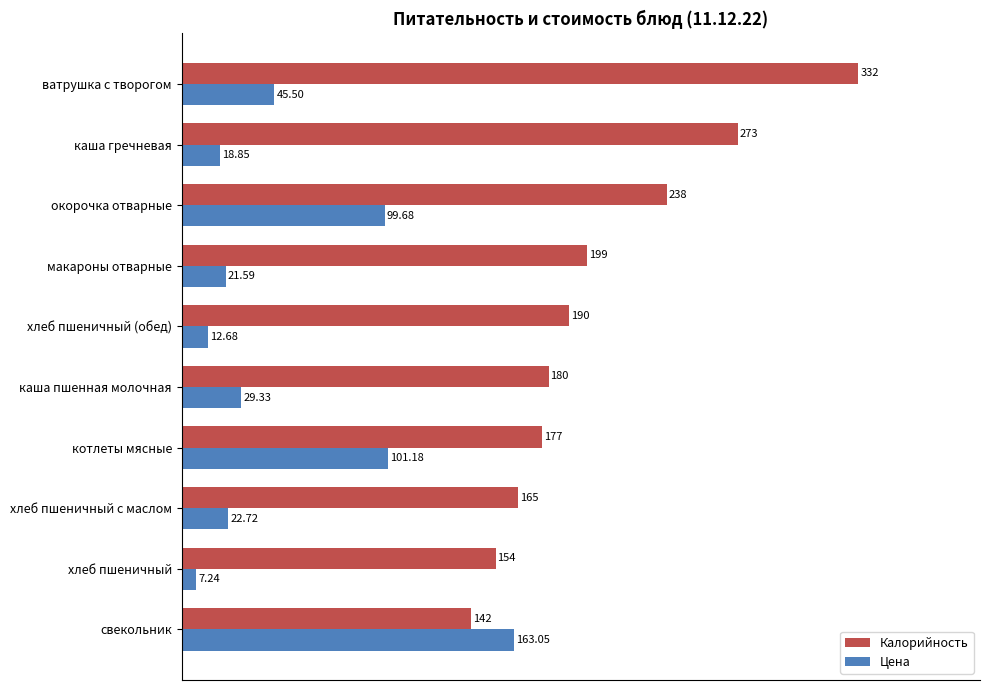

What is the average value of the Калорийность series?

205.0